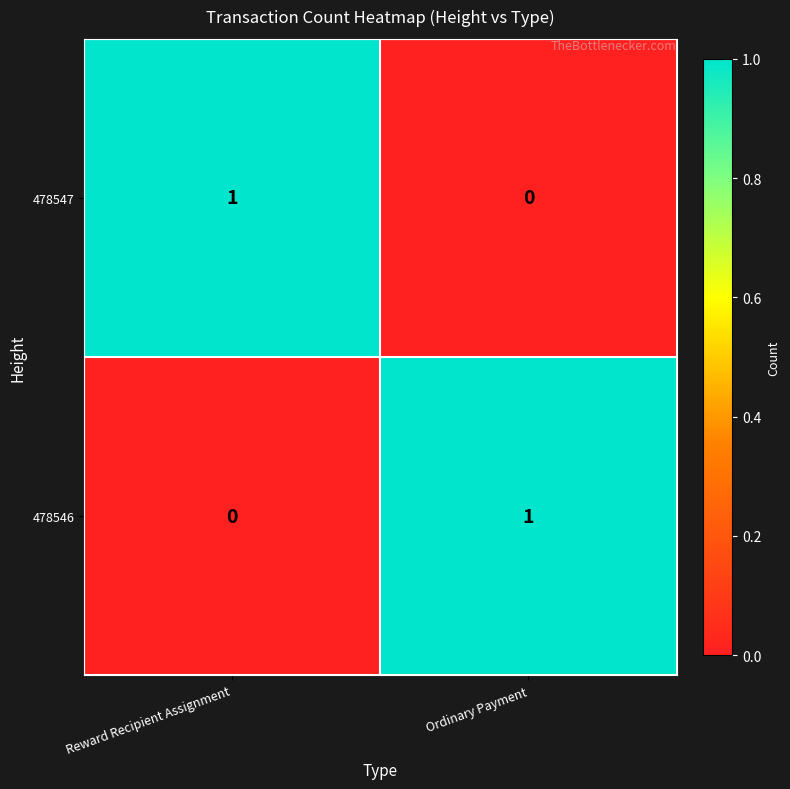

Where is 478546 nearest to the value 0?

Reward Recipient Assignment